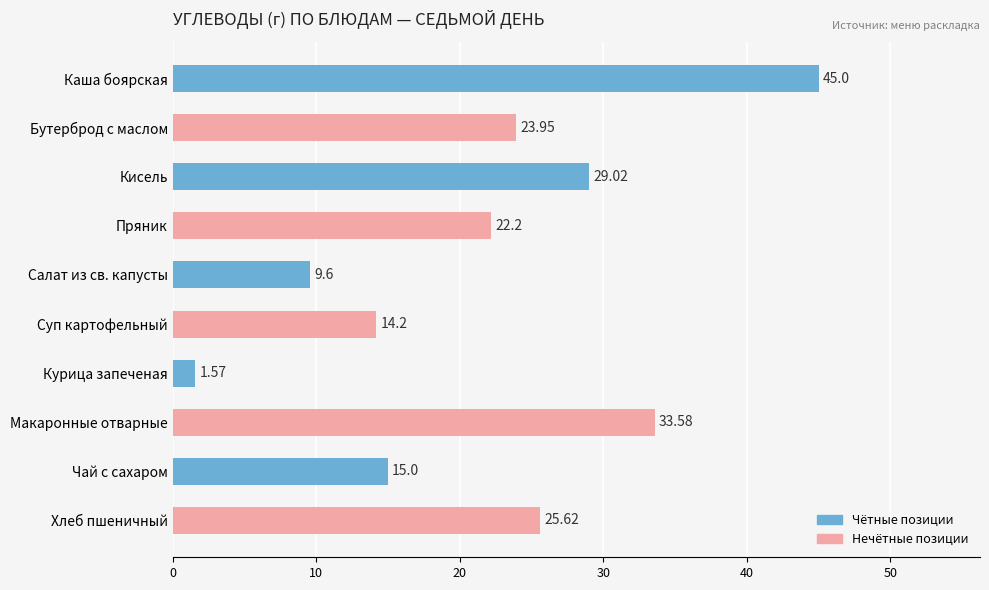

Which has a higher value, Чай с сахаром or Суп картофельный?

Чай с сахаром